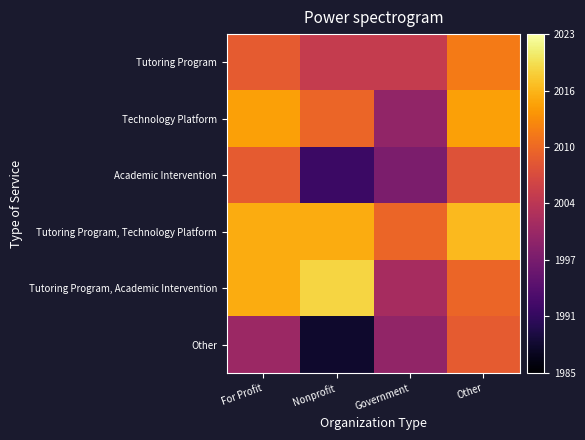

Reading left to right, what are all the values shown in this chart?

Tutoring Program: For Profit=2009	Nonprofit=2005	Government=2005	Other=2012
Technology Platform: For Profit=2015	Nonprofit=2010	Government=2000	Other=2015
Academic Intervention: For Profit=2009	Nonprofit=1992	Government=1998	Other=2008
Tutoring Program, Technology Platform: For Profit=2016	Nonprofit=2016	Government=2010	Other=2017
Tutoring Program, Academic Intervention: For Profit=2016	Nonprofit=2019	Government=2002	Other=2010
Other: For Profit=2001	Nonprofit=1988	Government=2000	Other=2009